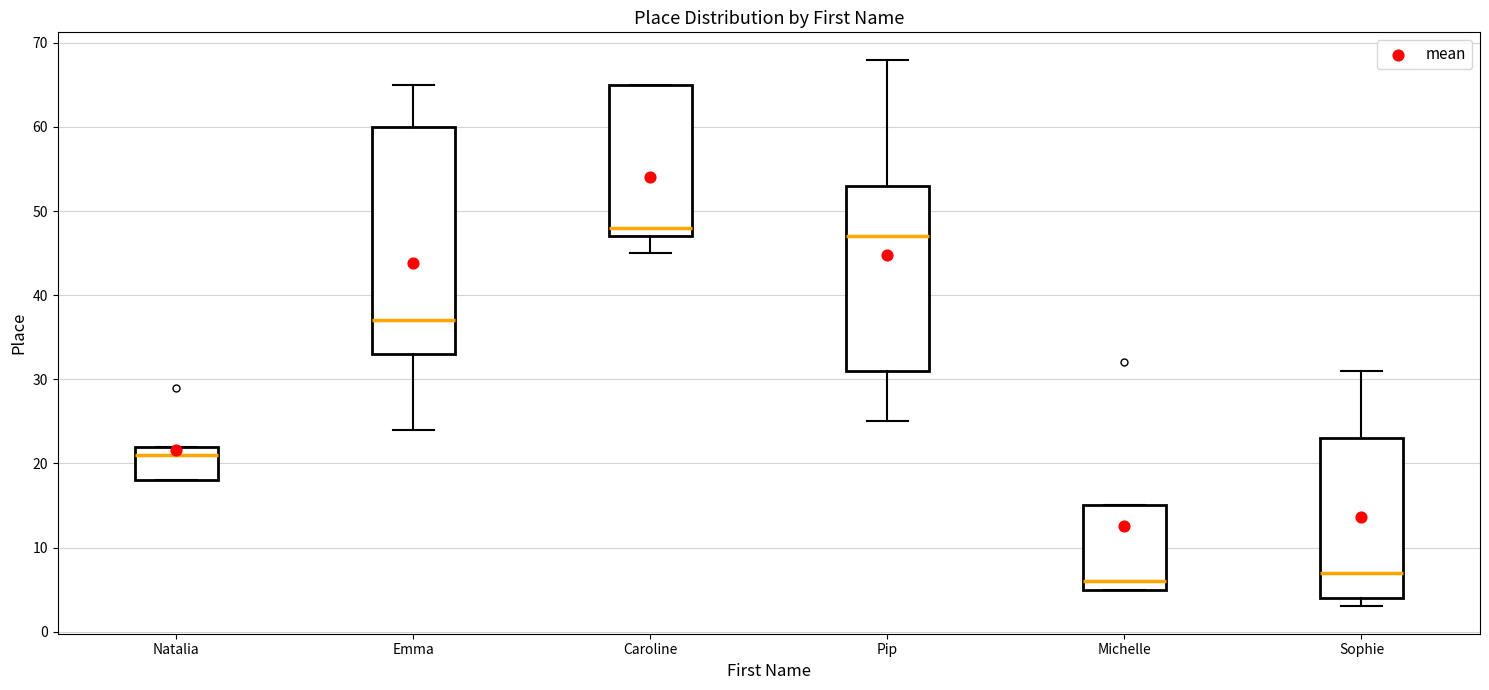

Reading left to right, read every box against the y-axis: the position of its median line, the range the box covers, and the ends of its whiskers. The values are not printed on the chart, so give them approximately, as read against the axis.

Natalia: median 21, box 18 to 22, whiskers 18 to 22
Emma: median 37, box 33 to 60, whiskers 24 to 65
Caroline: median 48, box 47 to 65, whiskers 45 to 65
Pip: median 47, box 31 to 53, whiskers 25 to 68
Michelle: median 6, box 5 to 15, whiskers 5 to 15
Sophie: median 7, box 4 to 23, whiskers 3 to 31